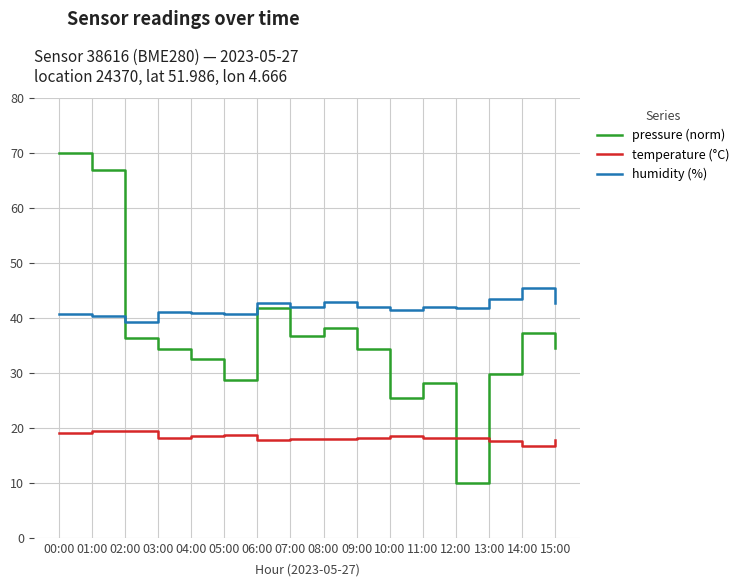

True or false: temperature (°C) and humidity (%) cross at least once.

False